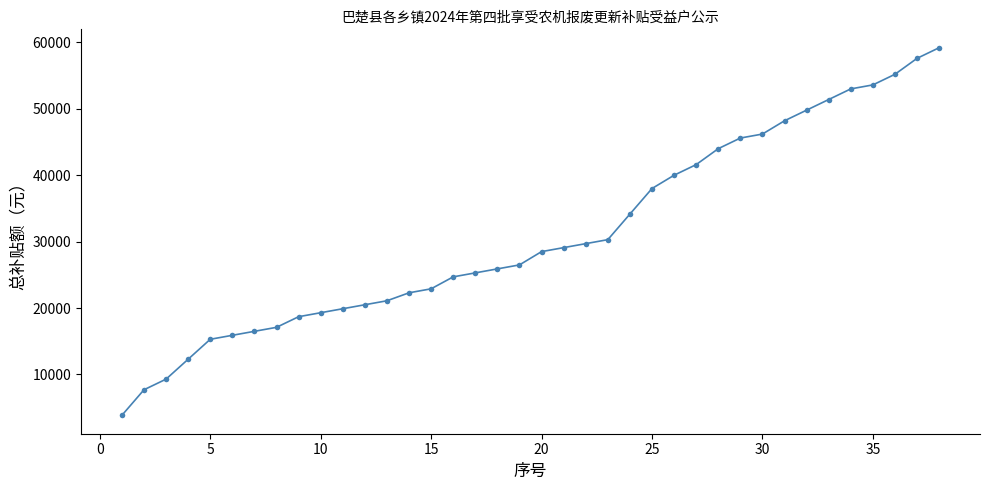

What is the smallest value displayed?

3850